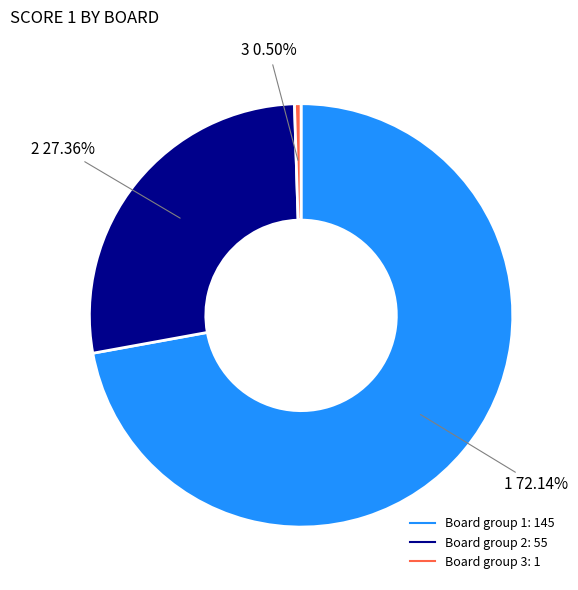

Is there any slice that represents more than half of the pie?

Yes